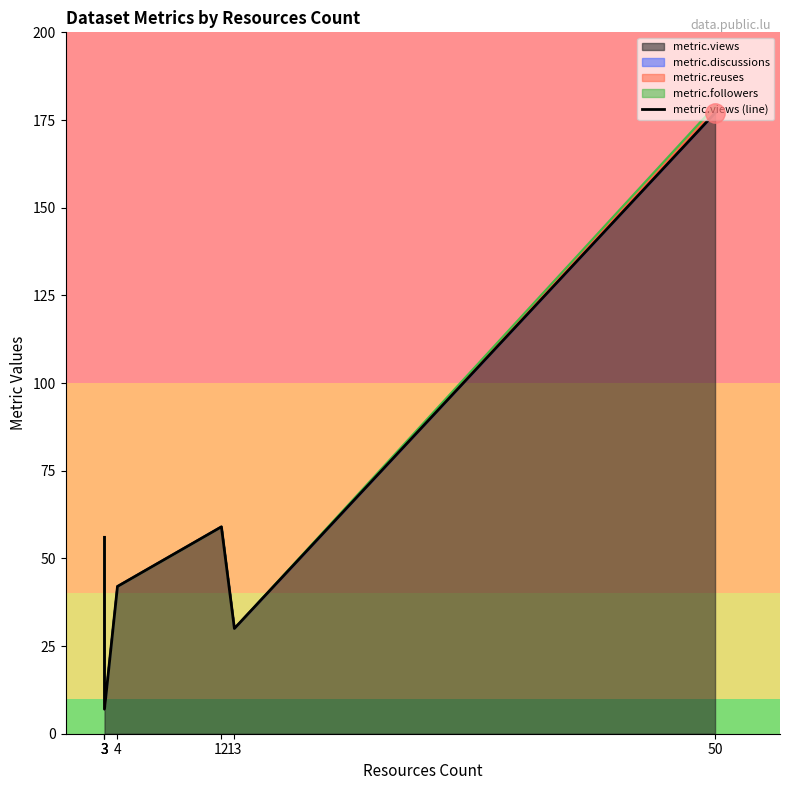

Reading left to right, extract all data points from this chart.

56	7	7	42	59	30	177